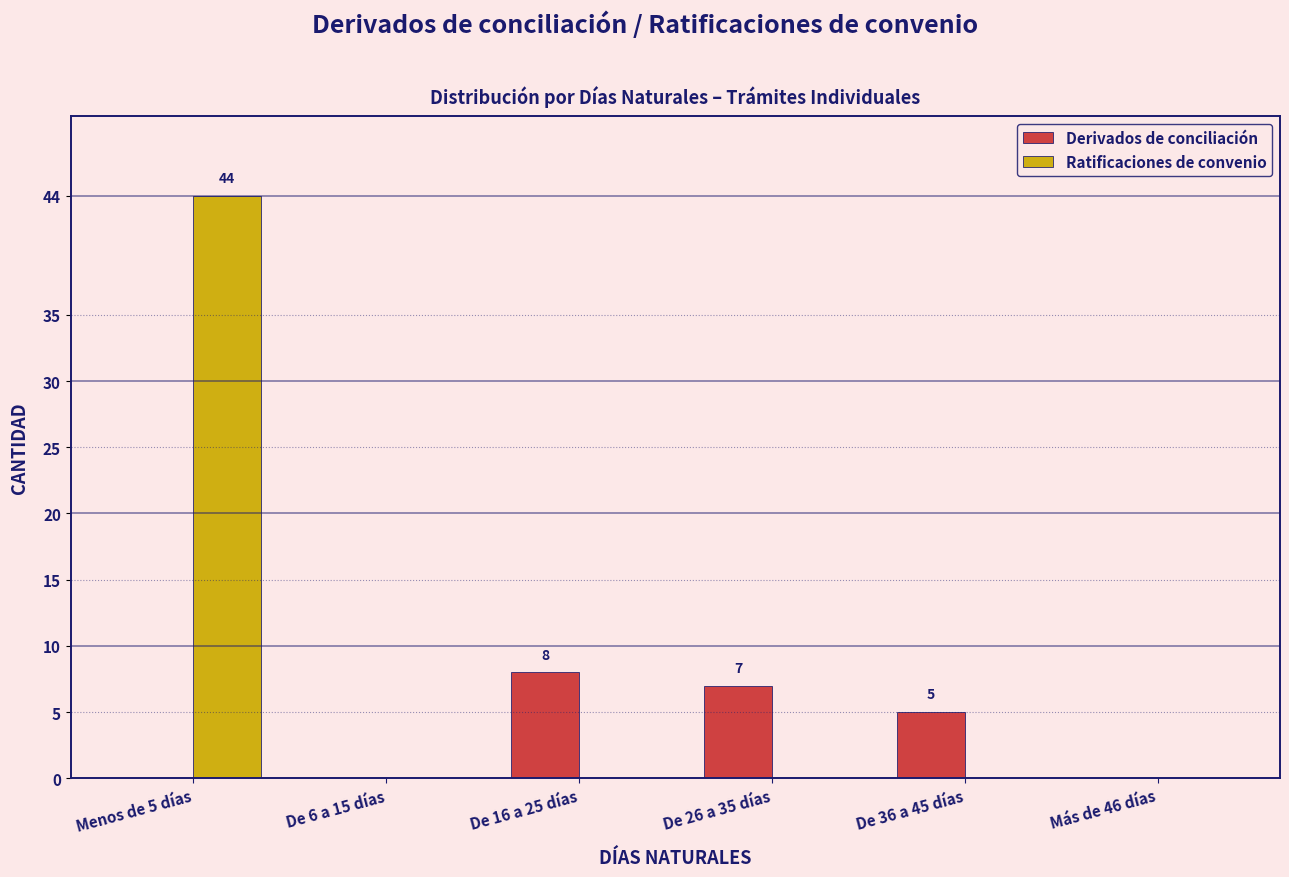

Reading left to right, list all the values displayed in this chart.

Derivados de conciliación: 0	0	8	7	5	0
Ratificaciones de convenio: 44	0	0	0	0	0